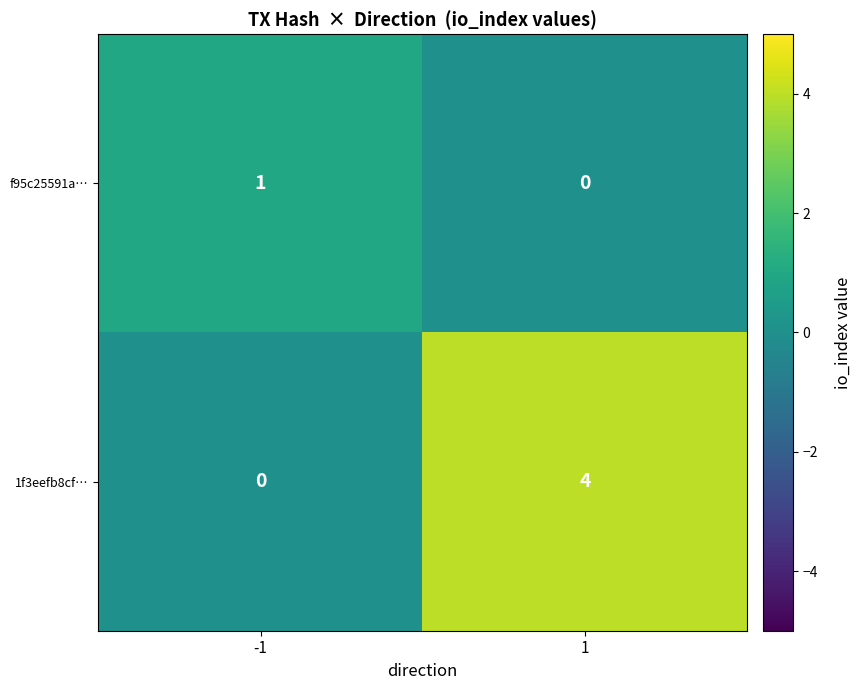

What value does the 1f3eefb8cf… series have at 1?

4